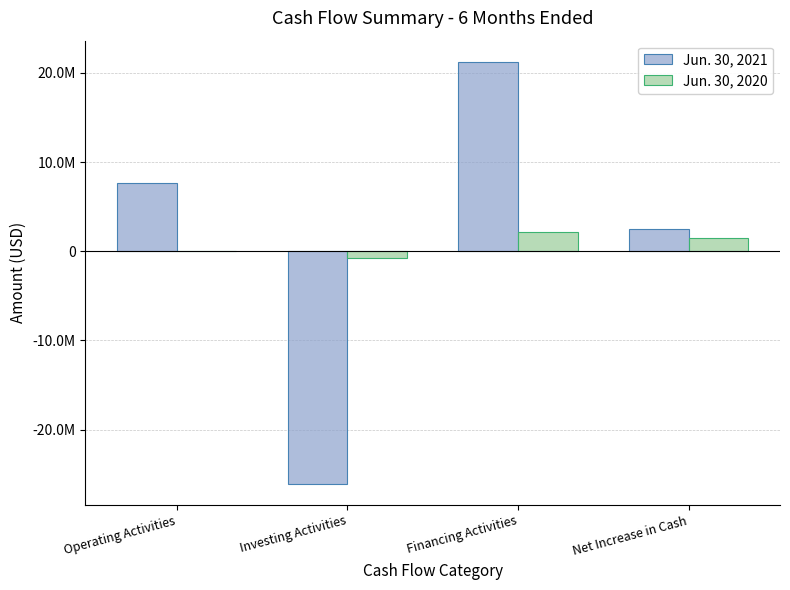

What are all the series names shown in the legend?

Jun. 30, 2021, Jun. 30, 2020